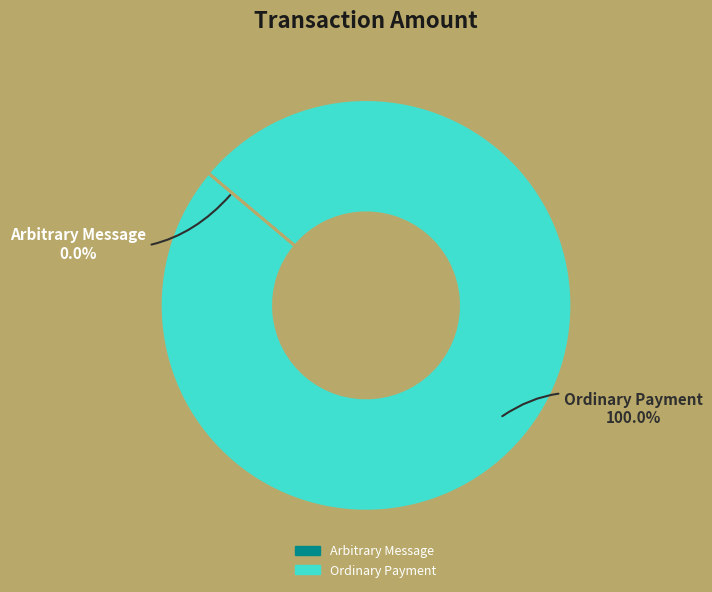

To the nearest percent, what is the average slice percentage?

50%